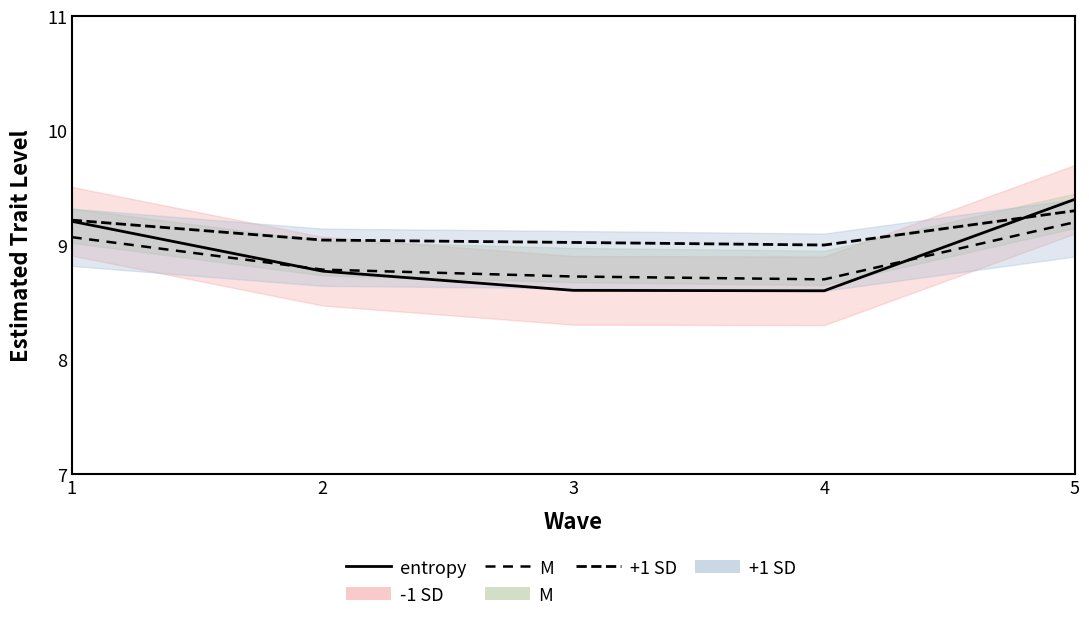

The value of entropy -1 SD line at 2 is 8.8. True or false?

True